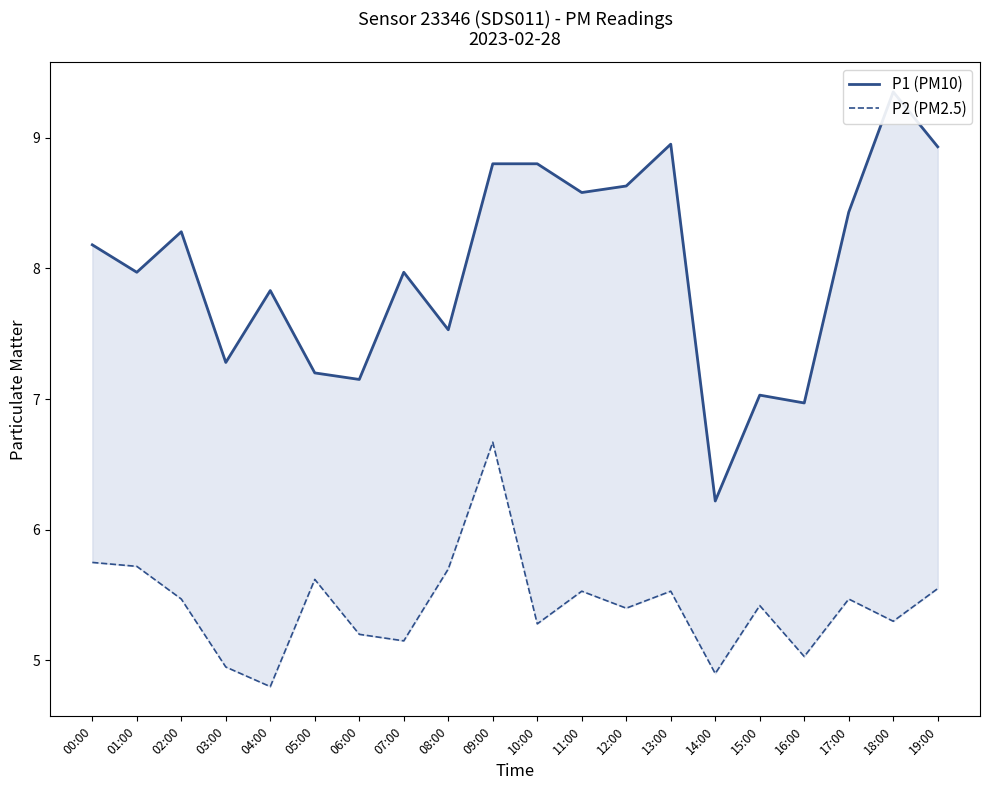

Reading right to left, list all the values displayed in this chart.

P1 (PM10): 19:00=8.9	18:00=9.3	17:00=8.4	16:00=7.0	15:00=7.0	14:00=6.2	13:00=8.9	12:00=8.6	11:00=8.6	10:00=8.8	09:00=8.8	08:00=7.5	07:00=8.0	06:00=7.2	05:00=7.2	04:00=7.8	03:00=7.3	02:00=8.3	01:00=8.0	00:00=8.2
P2 (PM2.5): 19:00=5.5	18:00=5.3	17:00=5.5	16:00=5.0	15:00=5.4	14:00=4.9	13:00=5.5	12:00=5.4	11:00=5.5	10:00=5.3	09:00=6.7	08:00=5.7	07:00=5.2	06:00=5.2	05:00=5.6	04:00=4.8	03:00=5.0	02:00=5.5	01:00=5.7	00:00=5.8